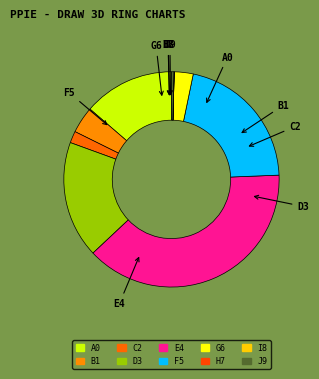

How many slices are in this pie chart?

10